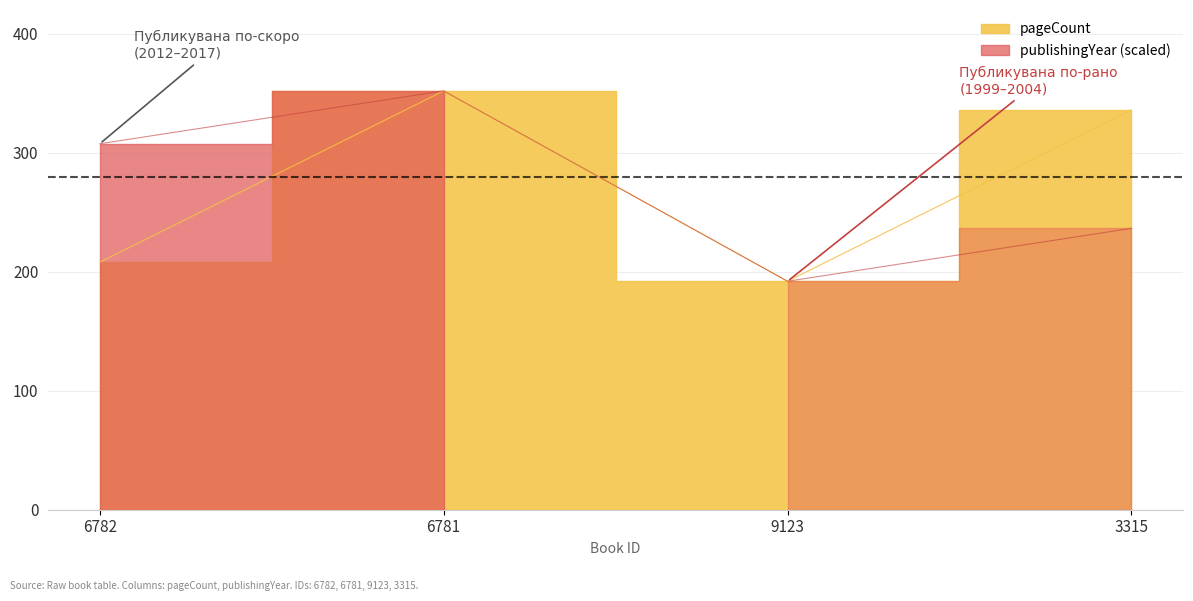

At which label is publishingYear closest to 272?

6782